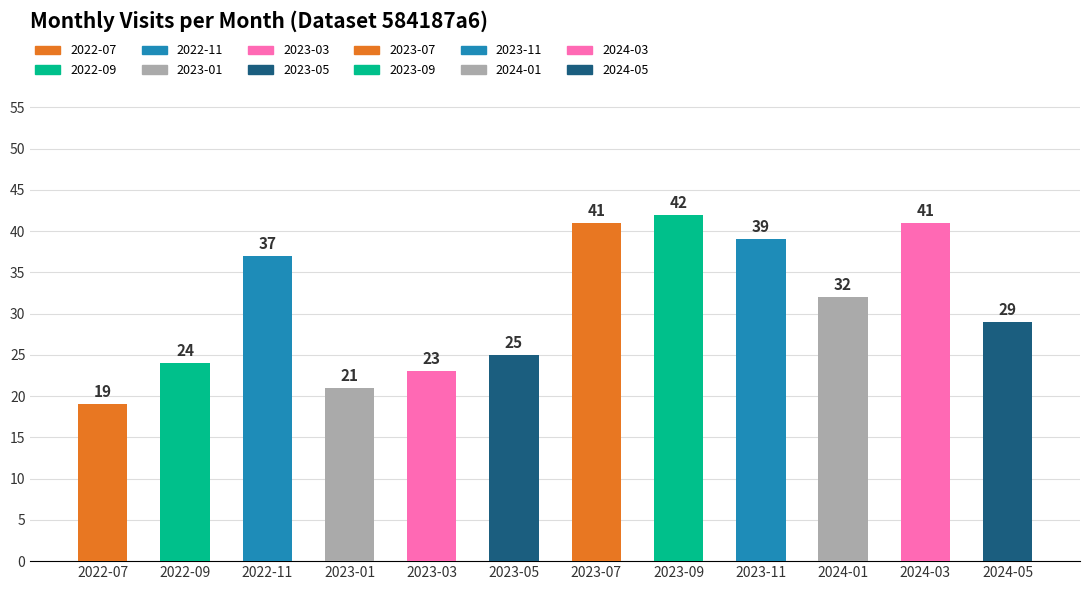

Reading left to right, list all the values displayed in this chart.

19	24	37	21	23	25	41	42	39	32	41	29